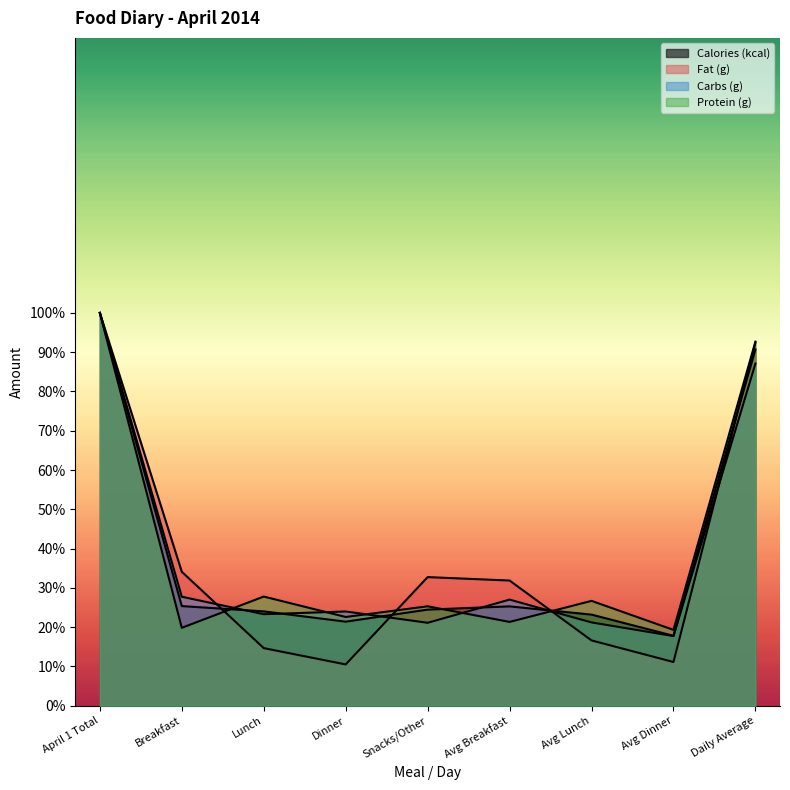

Does the chart display data point markers on the line(s)?

No